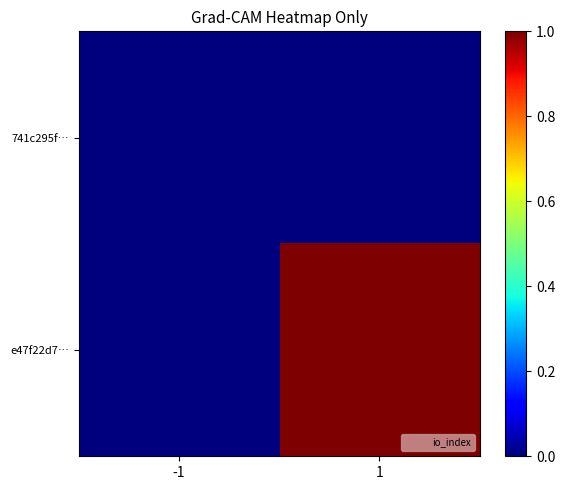

Which has a higher value, 1 or -1?

1